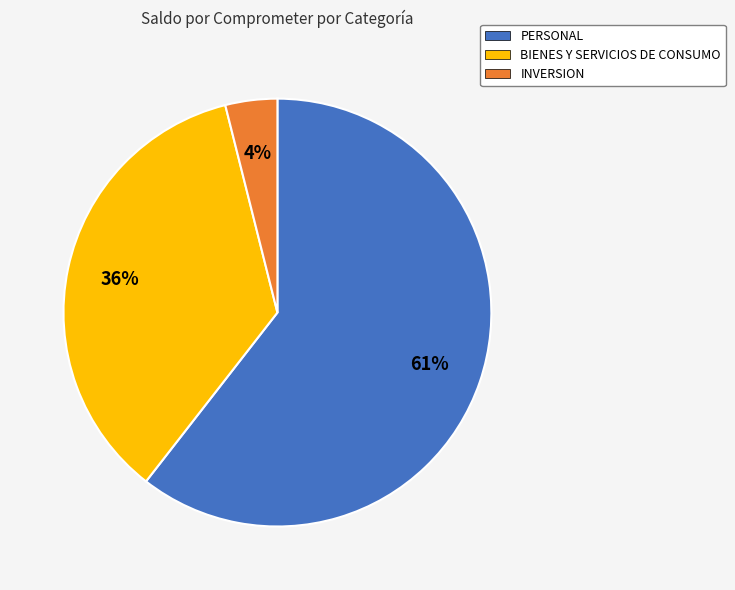

To the nearest percent, what is the average slice percentage?

33%